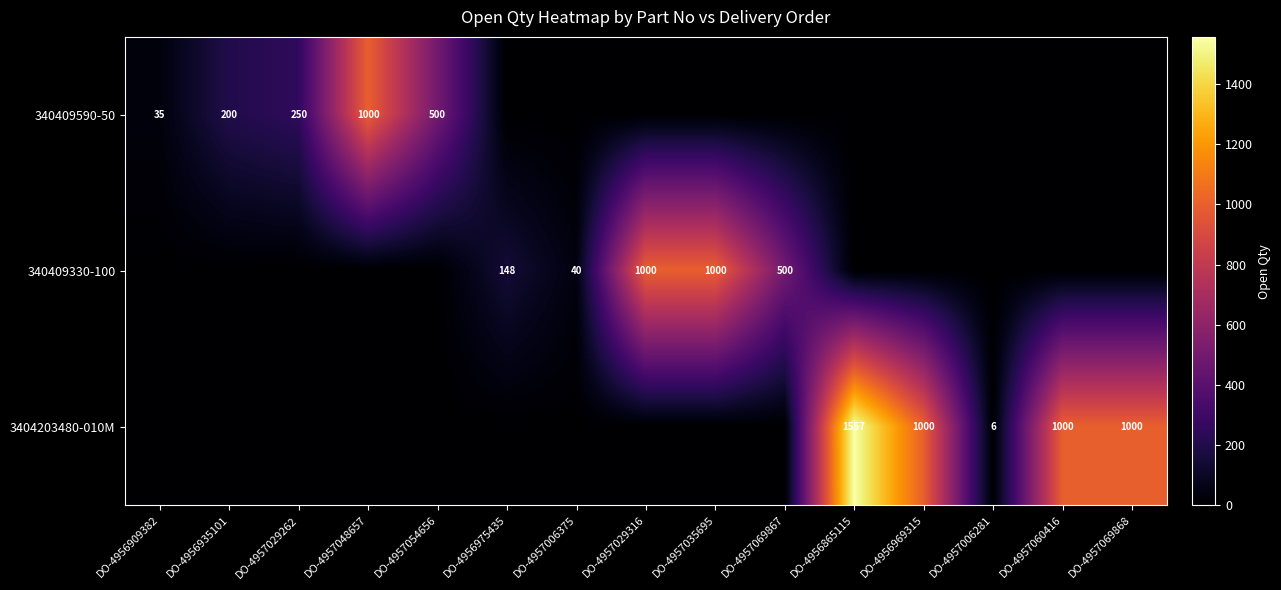

The value of 340409330-100 at DO-4956975435 is 148. True or false?

True